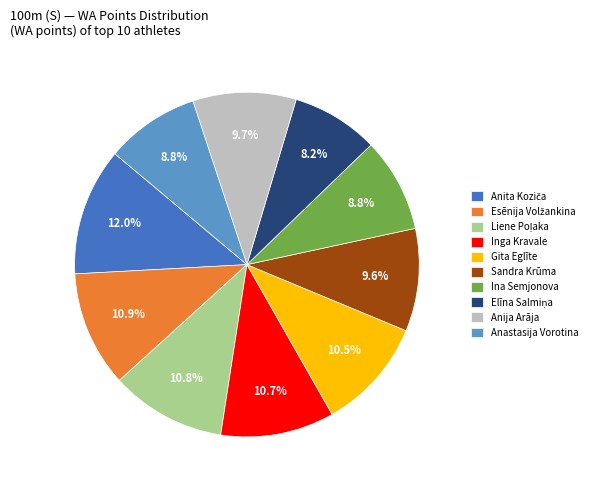

What percentage do Gita Eglīte and Ina Semjonova together represent?

19.3%